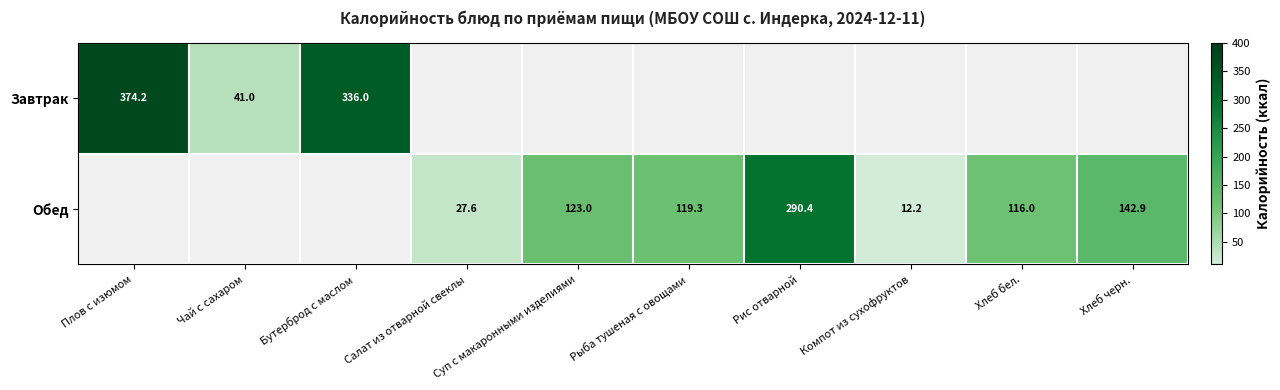

What is the maximum value shown in the chart?

374.2